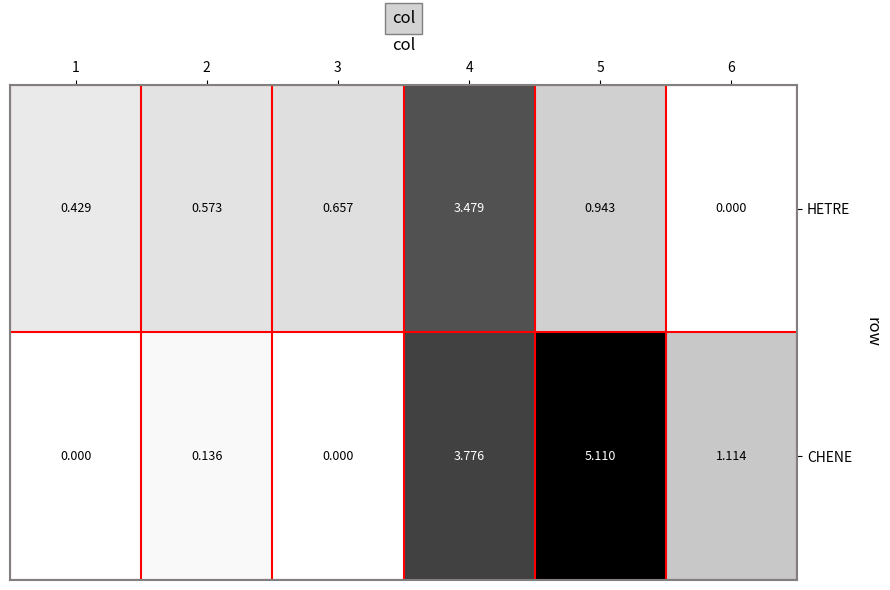

Which series has the largest total across all categories?

CHENE